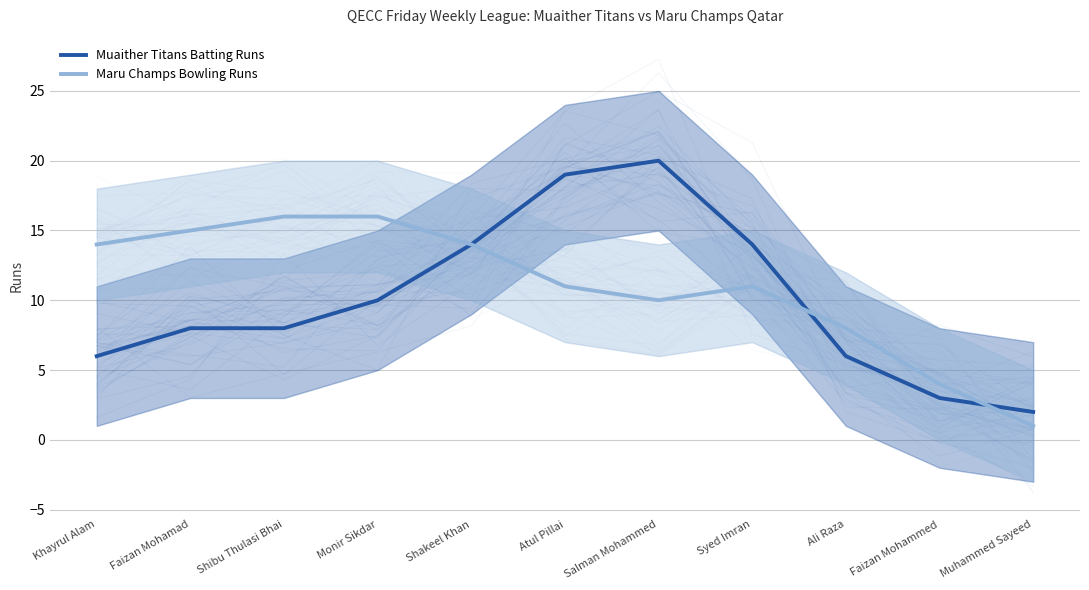

Which series changed the most between Salman Mohammed and Ali Raza?

Muaither Titans Batting Runs